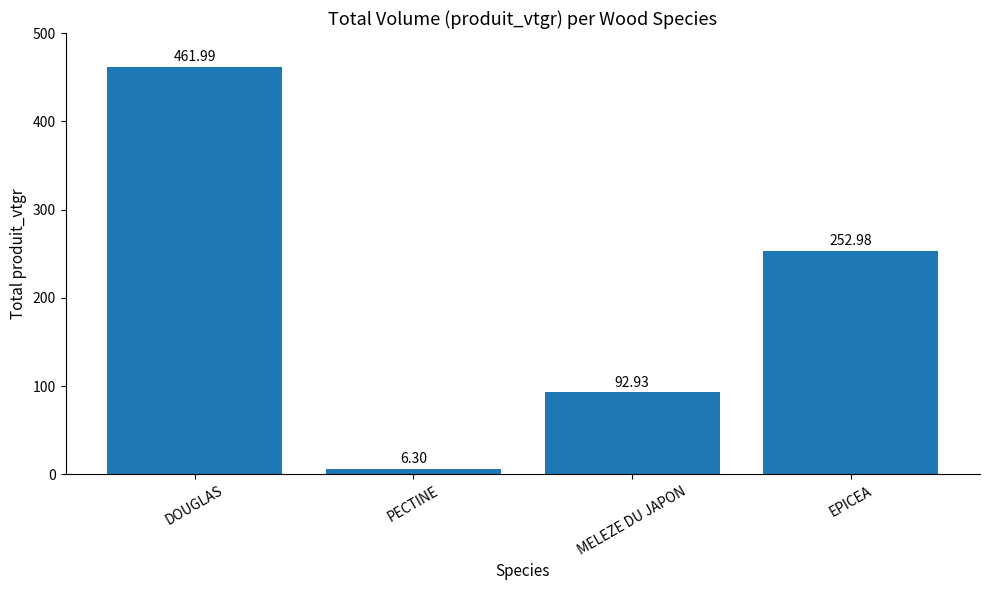

What is the greatest value displayed?

462.0